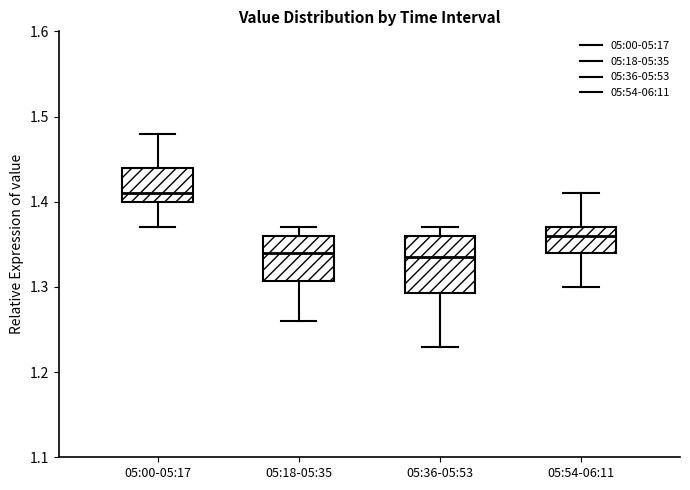

Reading left to right, read every box against the y-axis: the position of its median line, the range the box covers, and the ends of its whiskers. The values are not printed on the chart, so give them approximately, as read against the axis.

05:00-05:17: median 1.41, box 1.40 to 1.44, whiskers 1.37 to 1.48
05:18-05:35: median 1.34, box 1.31 to 1.36, whiskers 1.26 to 1.37
05:36-05:53: median 1.34, box 1.29 to 1.36, whiskers 1.23 to 1.37
05:54-06:11: median 1.36, box 1.34 to 1.37, whiskers 1.30 to 1.41